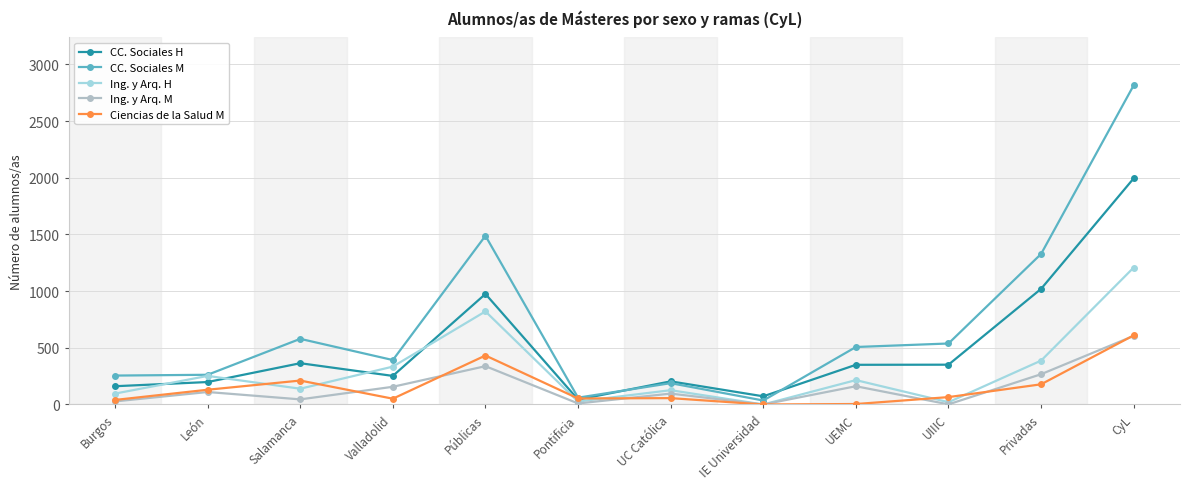

Is it true that CC. Sociales H equals 364 at Salamanca?

True